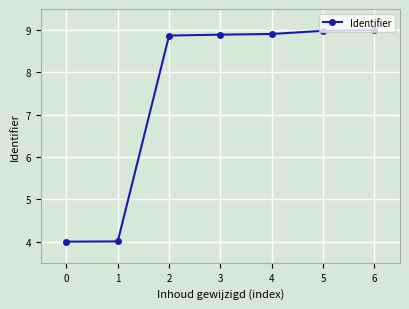

What is the greatest value displayed?

9.0